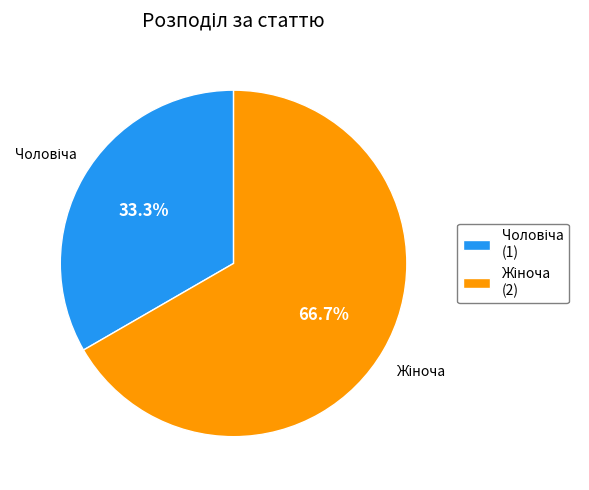

Is there any slice that represents more than half of the pie?

Yes